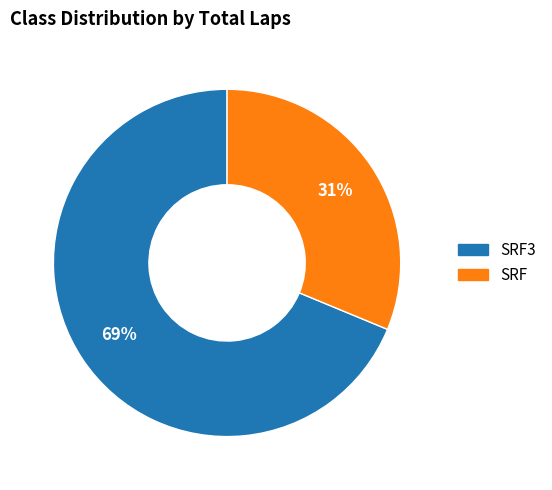

Is it true that SRF is 38% of the pie?

False